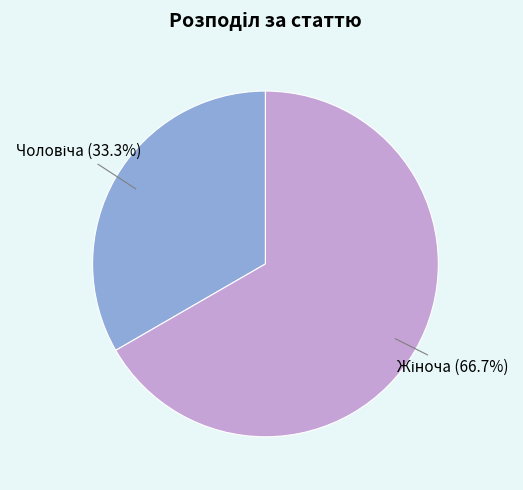

To the nearest percent, what is the average slice percentage?

50%